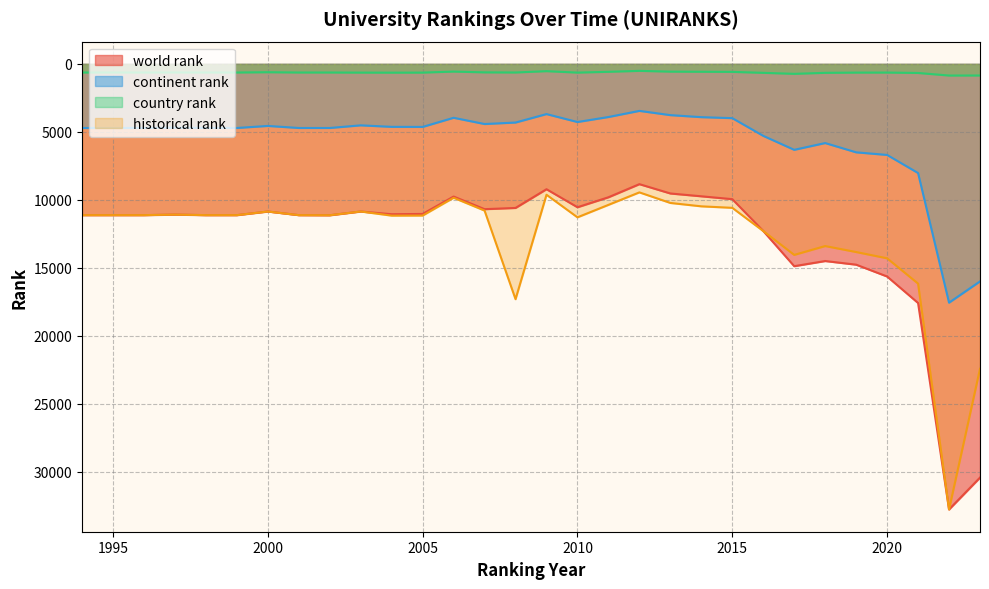

What is the maximum value shown in the chart?

32754.0